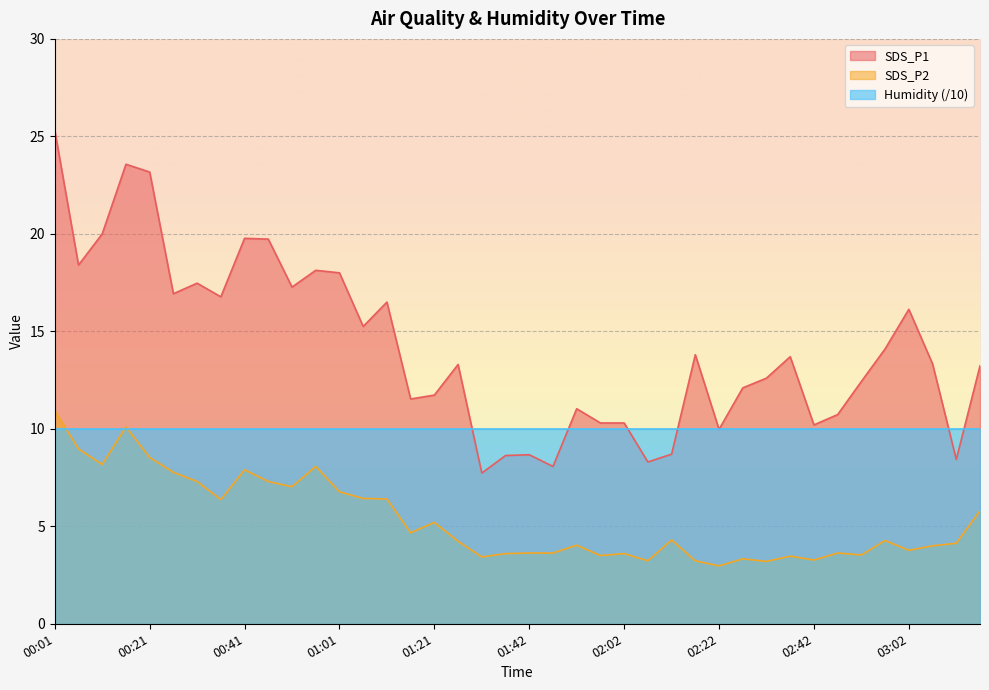

At which label does SDS_P2 reach its minimum?

02:22